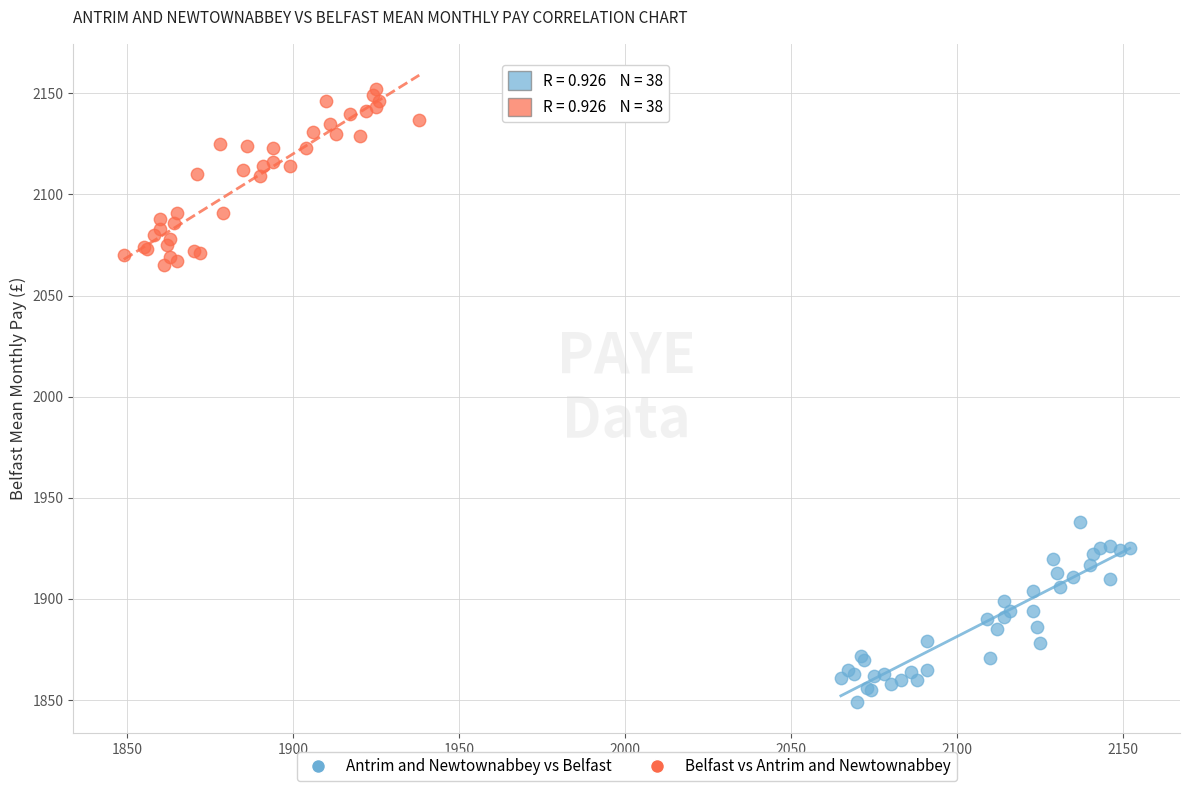

Which series reaches the maximum Y coordinate?

Belfast vs Antrim and Newtownabbey